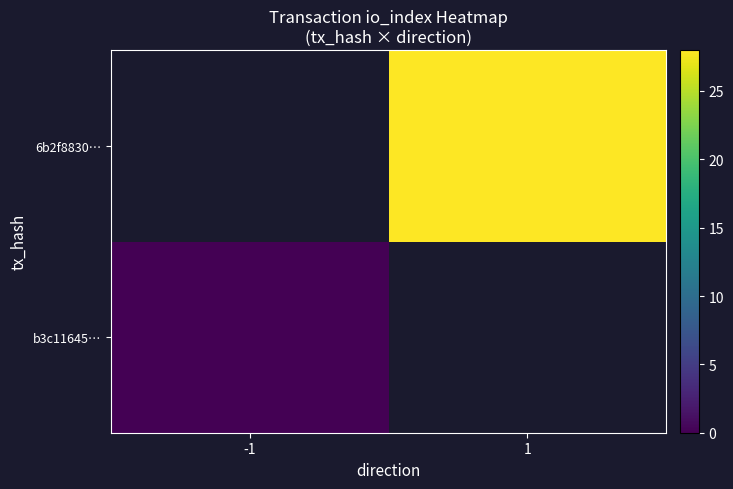

List the labels in order of b3c11645… value, smallest first.

-1, 1